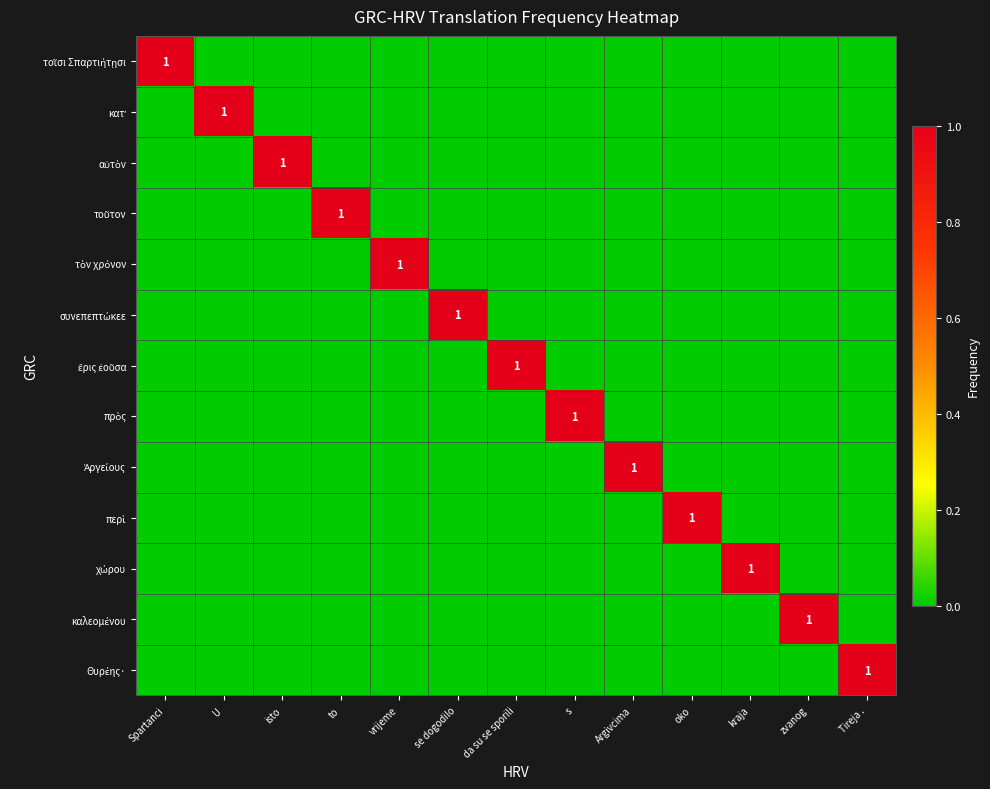

What is the difference between the maximum and minimum values in the συνεπεπτώκεε series?

1